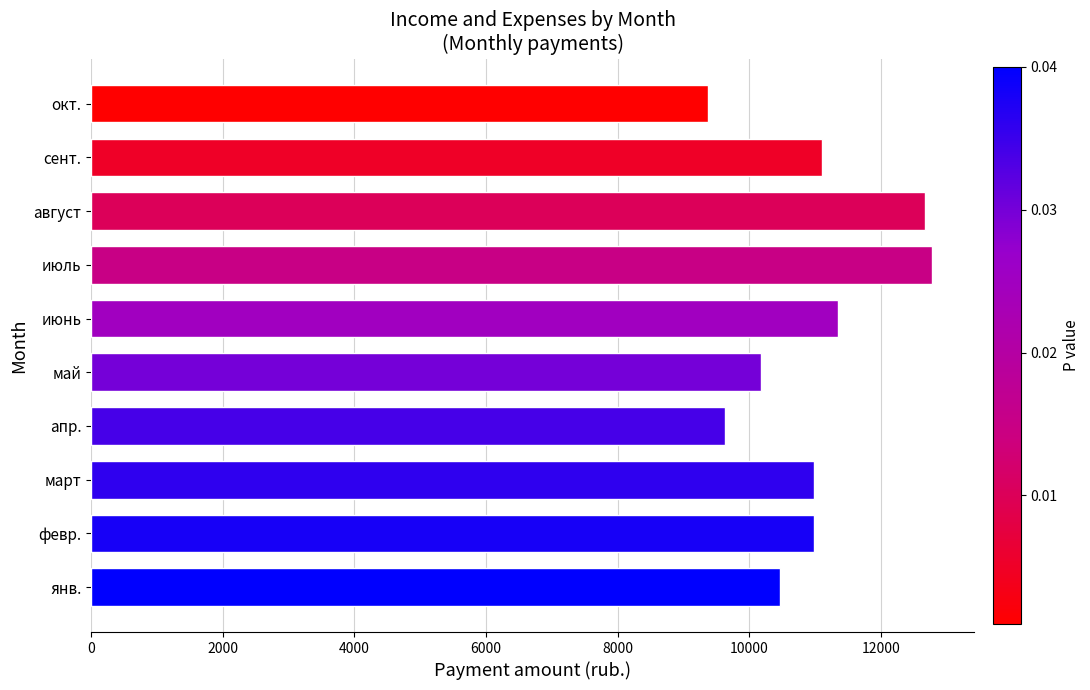

How many data points are above 10984?

5